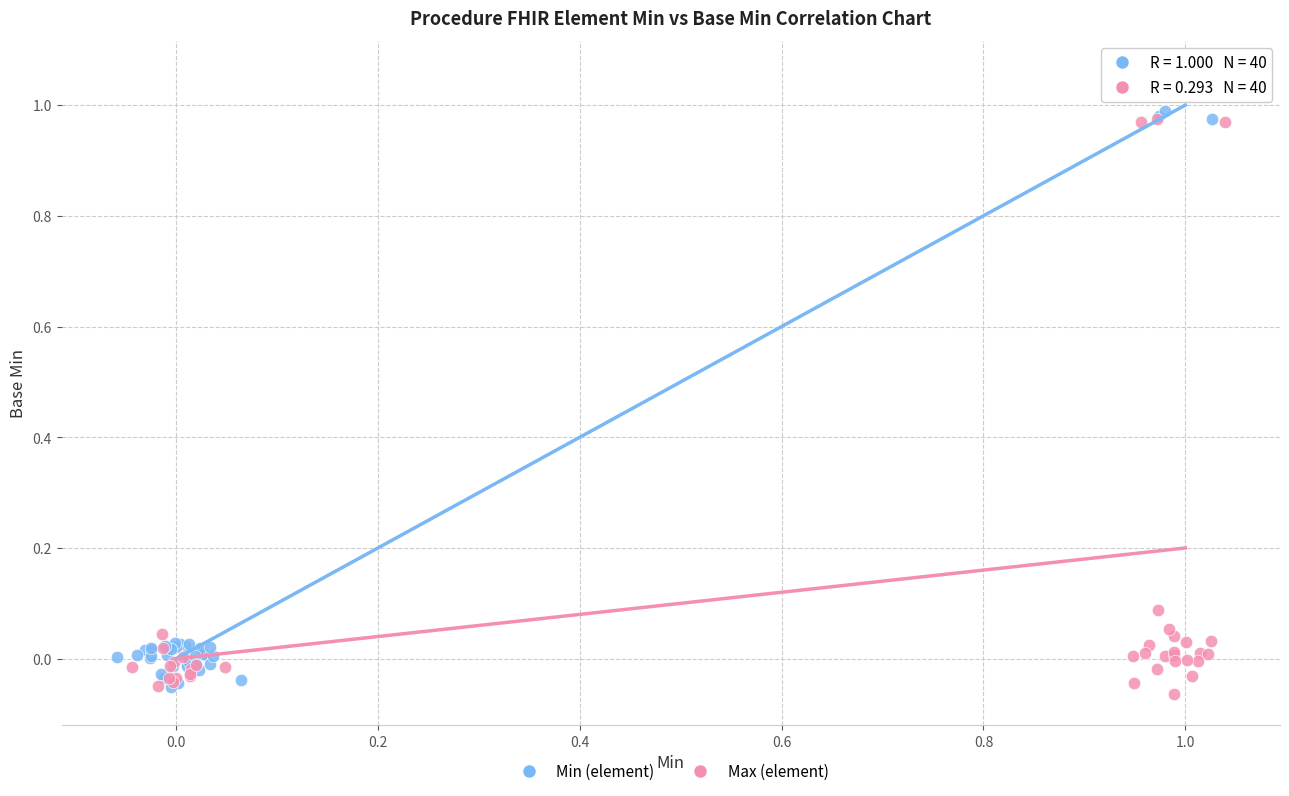

Which series contains the highest Y value?

Max (element)